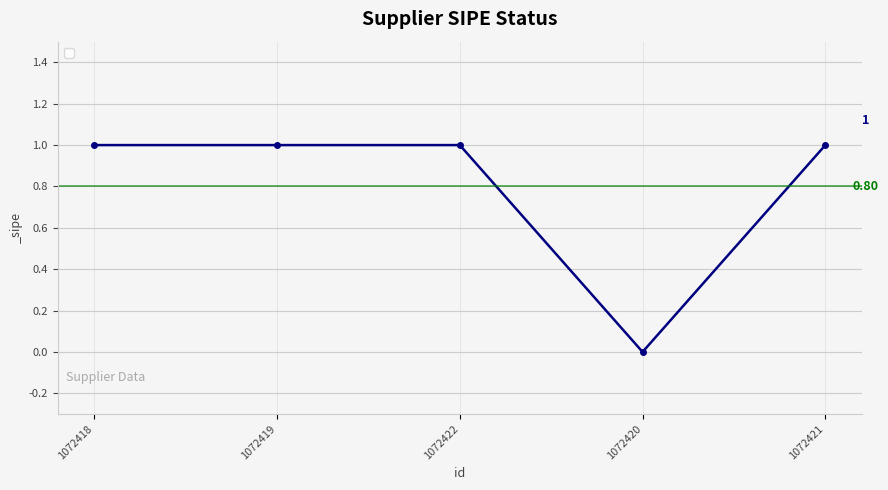

Read the value at 1072419.

1